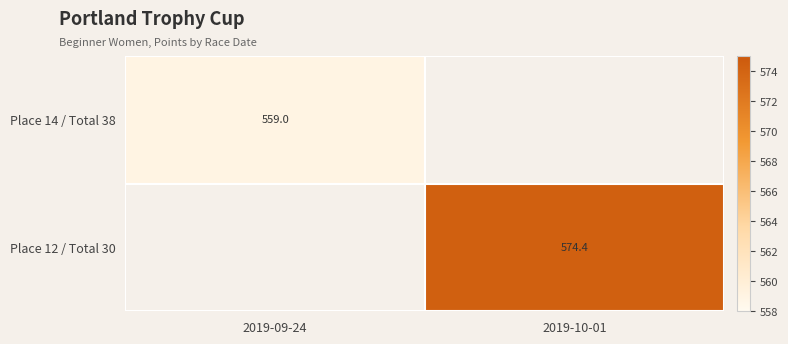

The Place 12 / Total 30 series shows 574.4 at 2019-10-01. True or false?

True